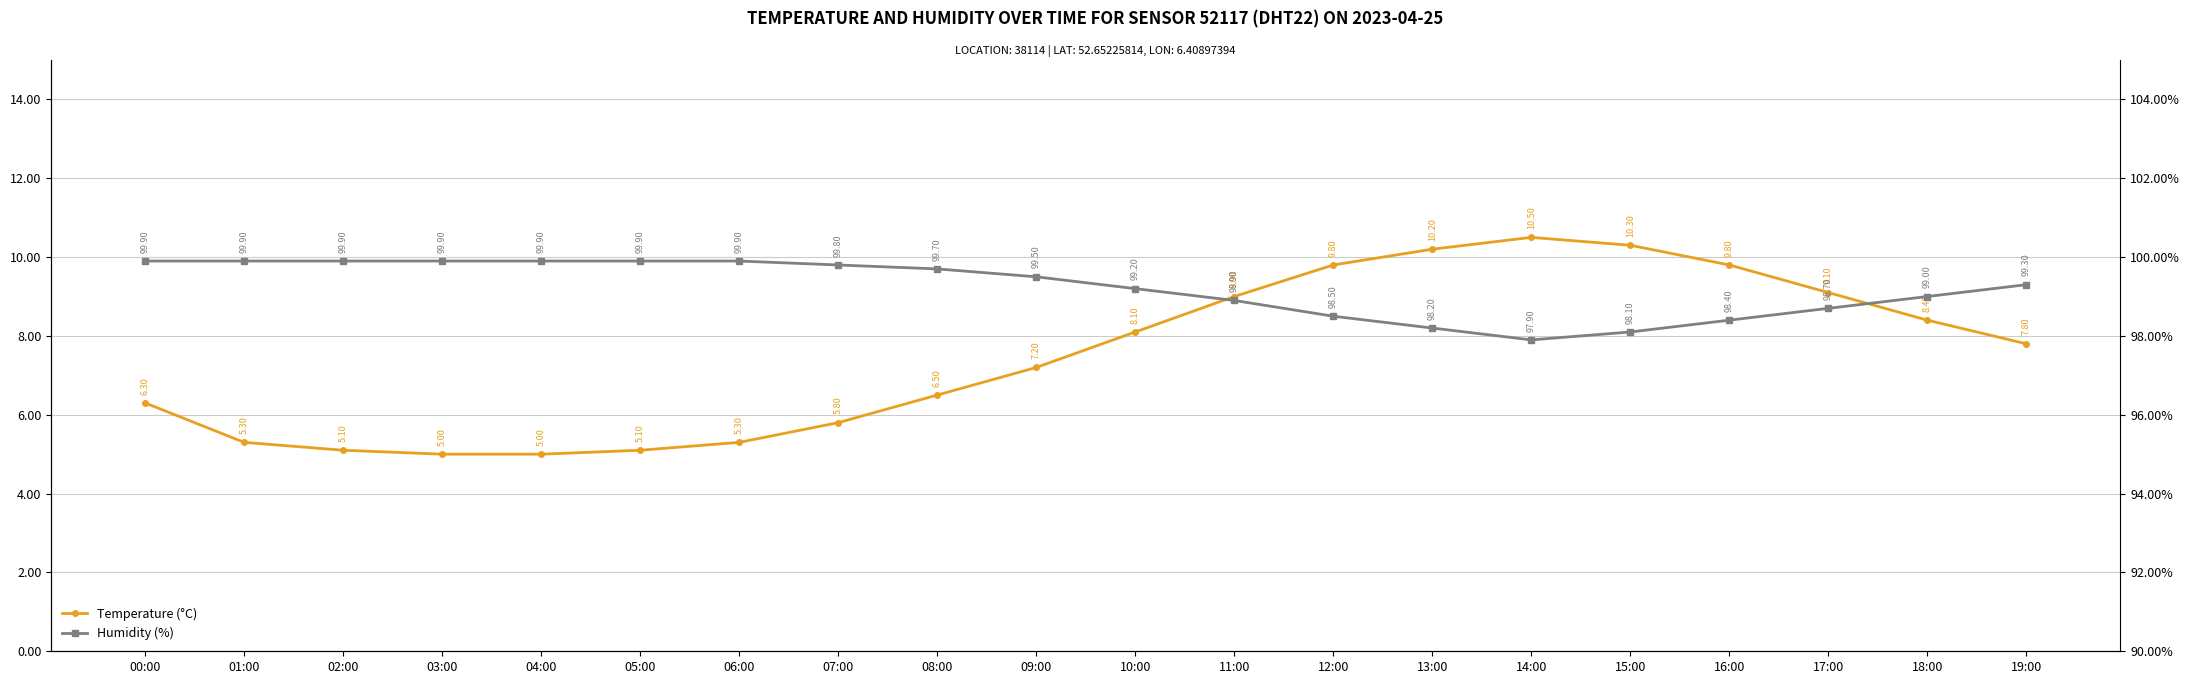

True or false: Humidity (%) and Temperature (°C) cross at least once.

False